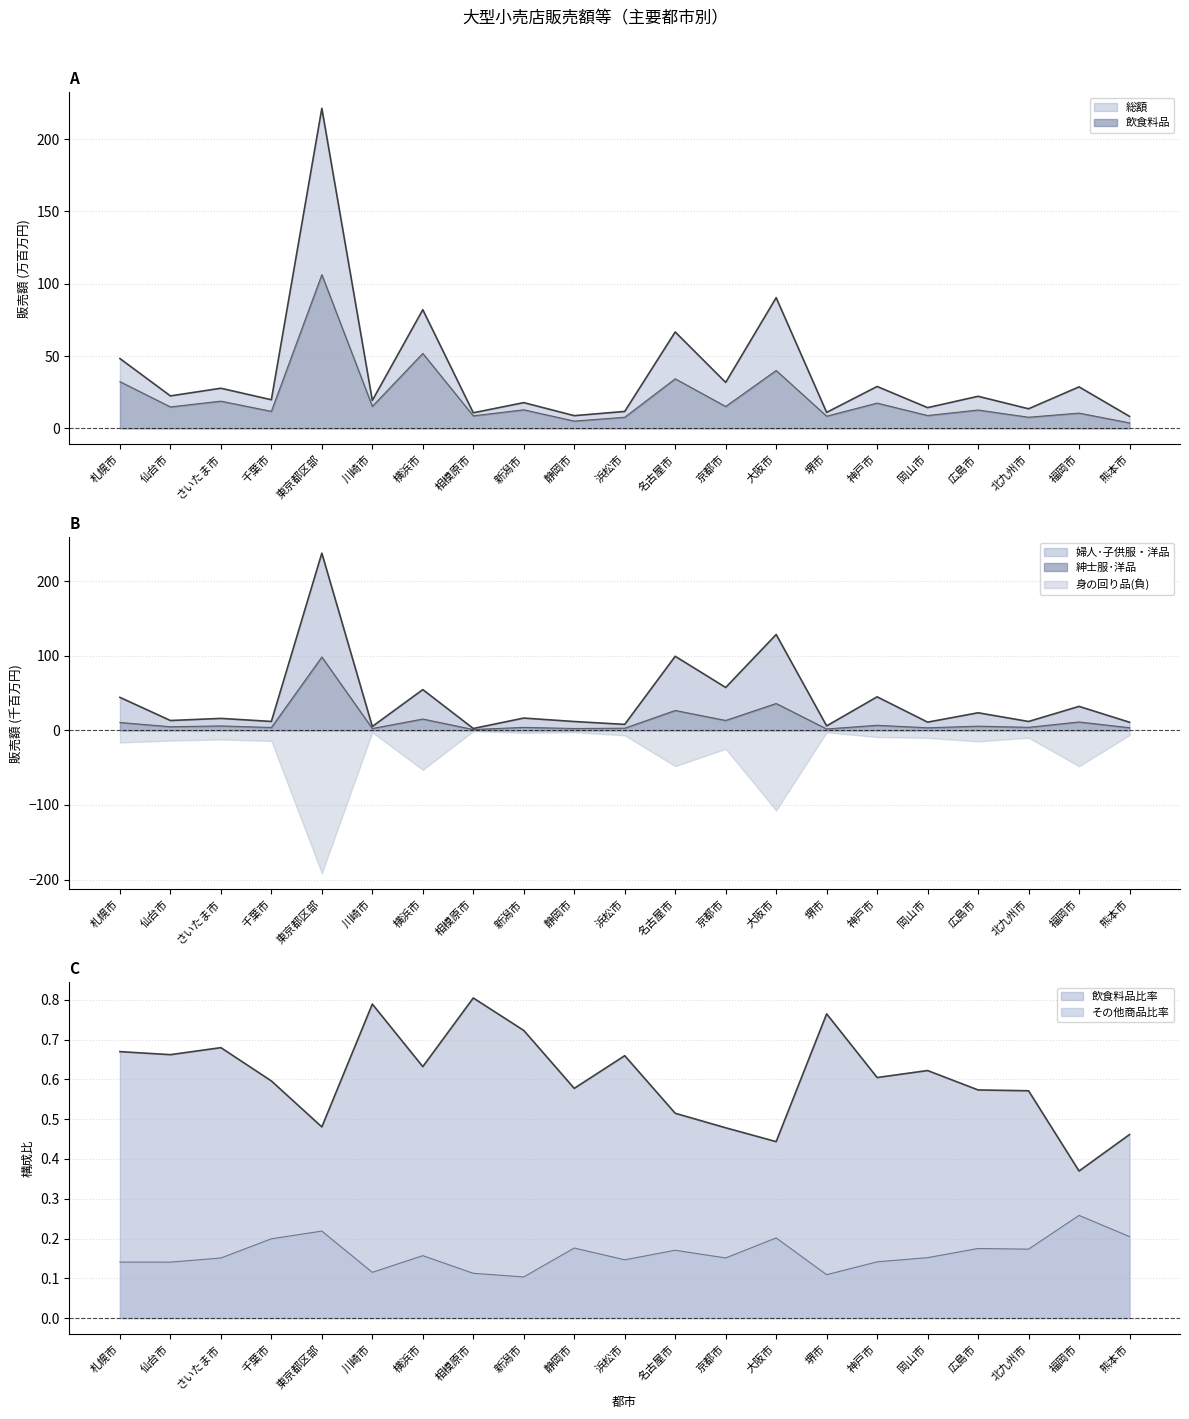

Between 新潟市 and 広島市, which is larger?

広島市